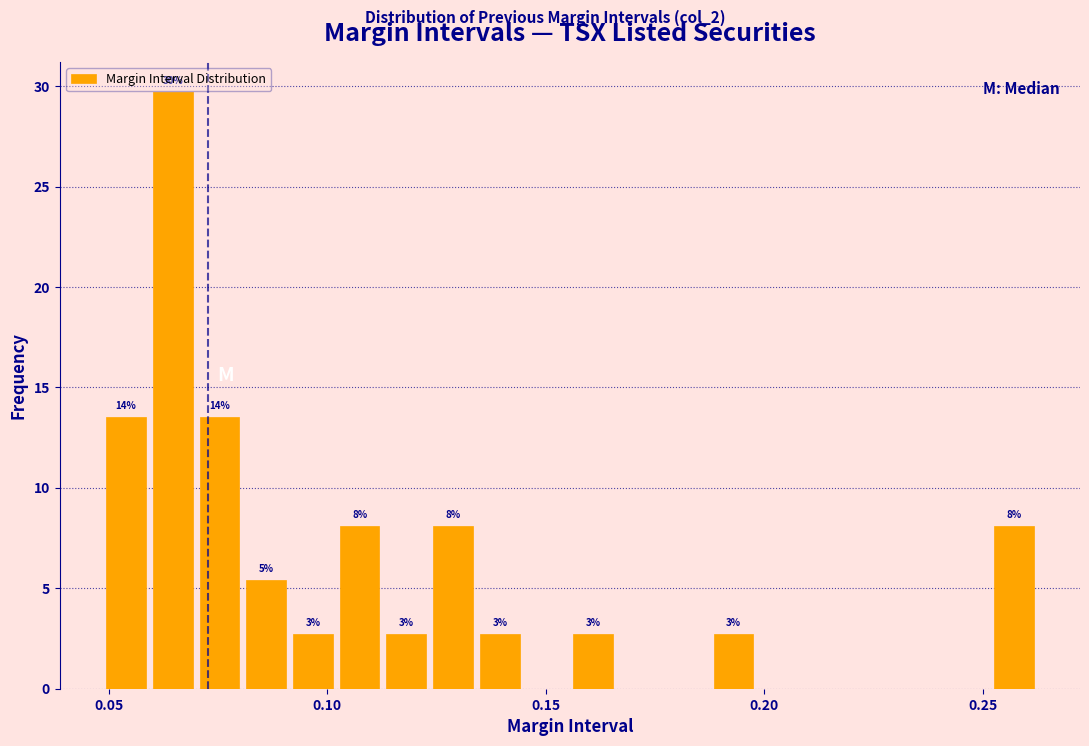

Read against the x-axis, roughly where is the centre of the tallest bar?

0.065